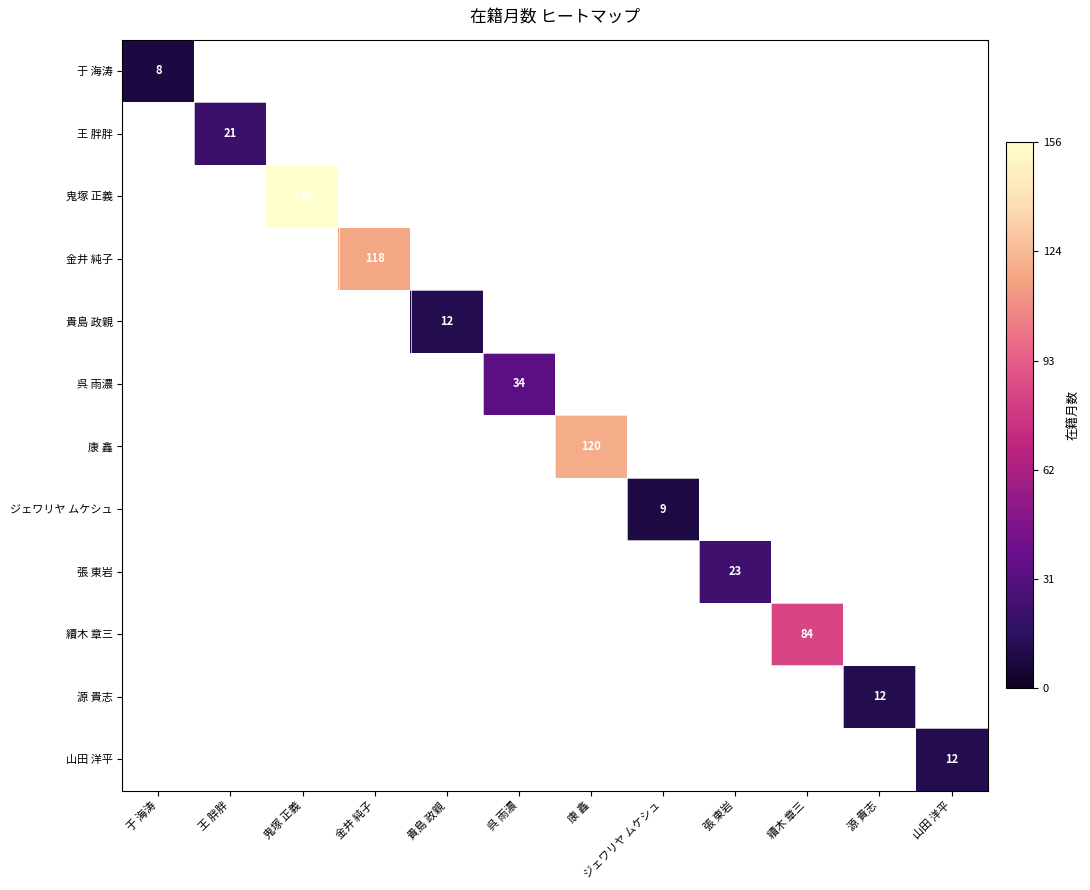

Which series has the largest range (max minus min)?

于 海涛